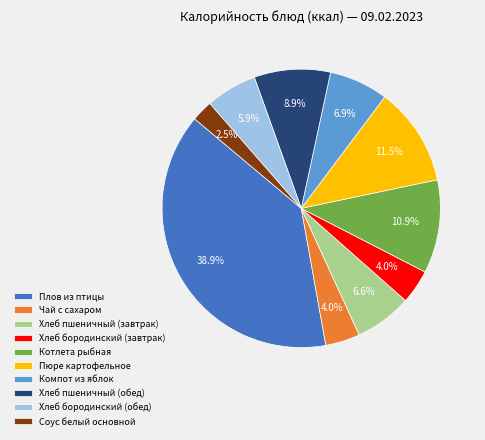

To the nearest percent, what is the difference between the Хлеб пшеничный (обед) and Хлеб бородинский (обед) slice percentages?

3%